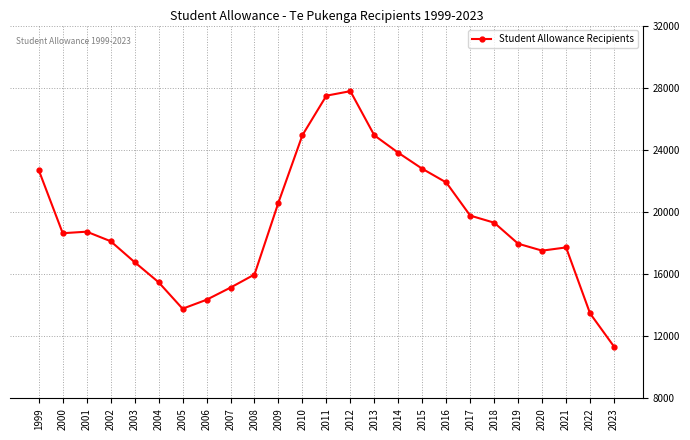

How many series are shown in this chart?

1